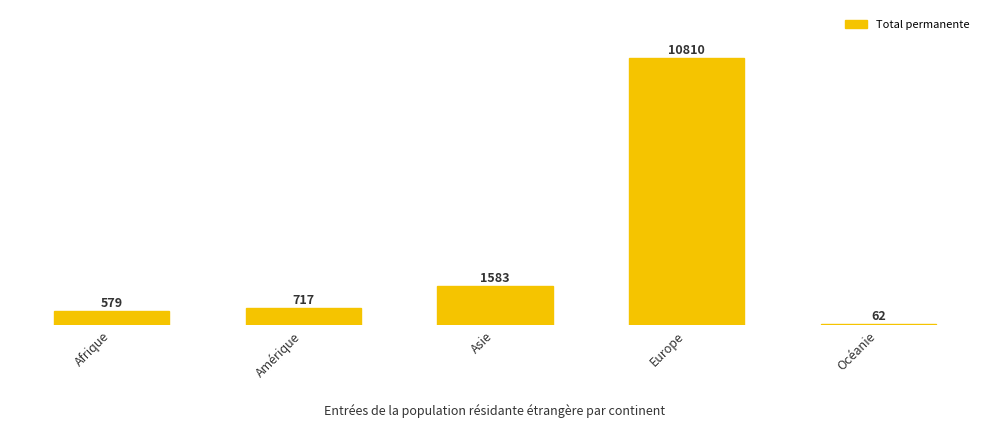

What is the difference between the maximum and second lowest values?

10231